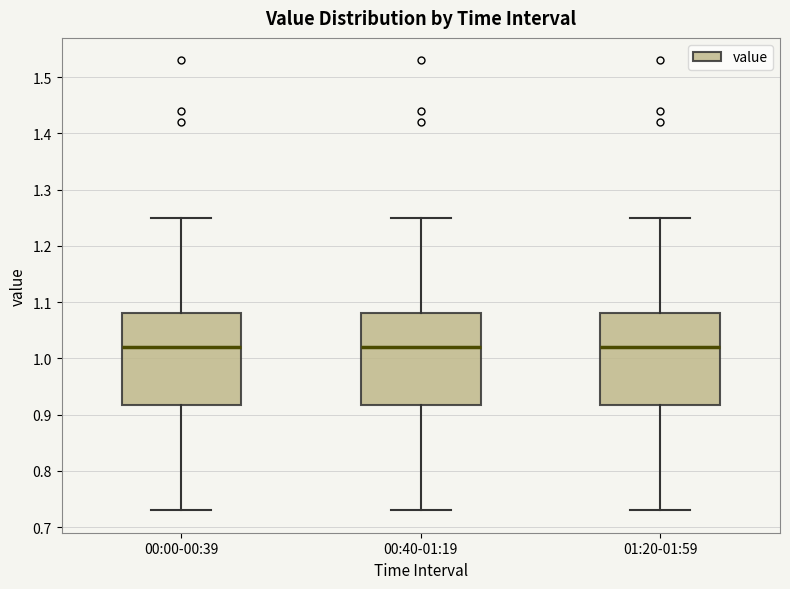

Reading left to right, read every box against the y-axis: the position of its median line, the range the box covers, and the ends of its whiskers. The values are not printed on the chart, so give them approximately, as read against the axis.

00:00-00:39: median 1.02, box 0.92 to 1.08, whiskers 0.73 to 1.25
00:40-01:19: median 1.02, box 0.92 to 1.08, whiskers 0.73 to 1.25
01:20-01:59: median 1.02, box 0.92 to 1.08, whiskers 0.73 to 1.25